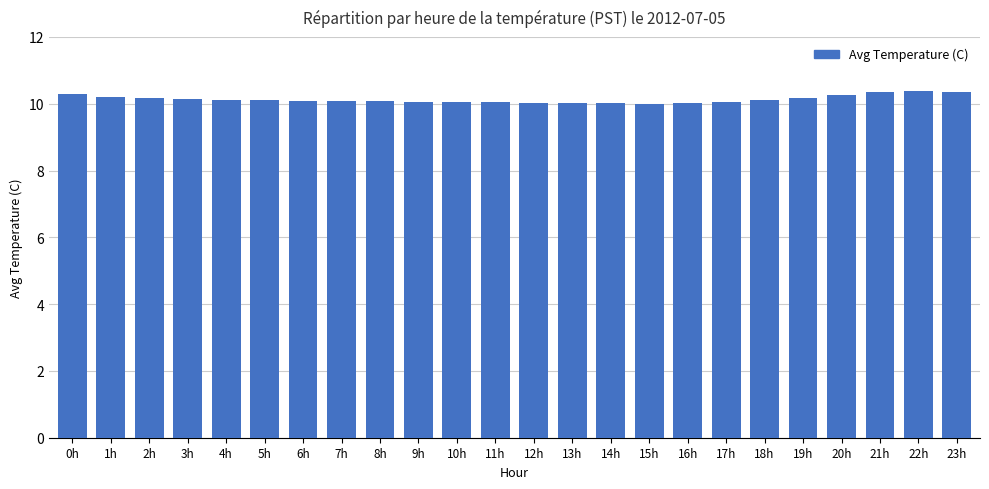

Count the number of categories in the chart.

24